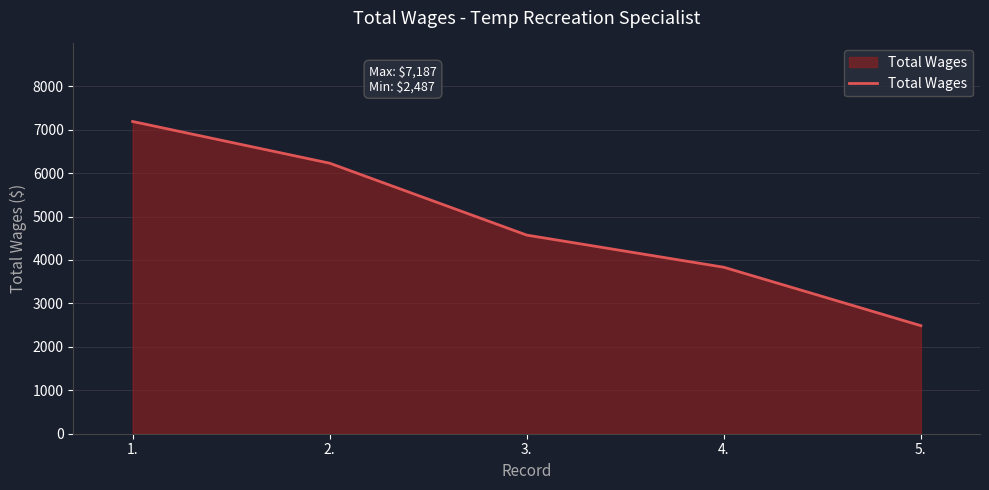

The value at 5. is 1150. True or false?

False